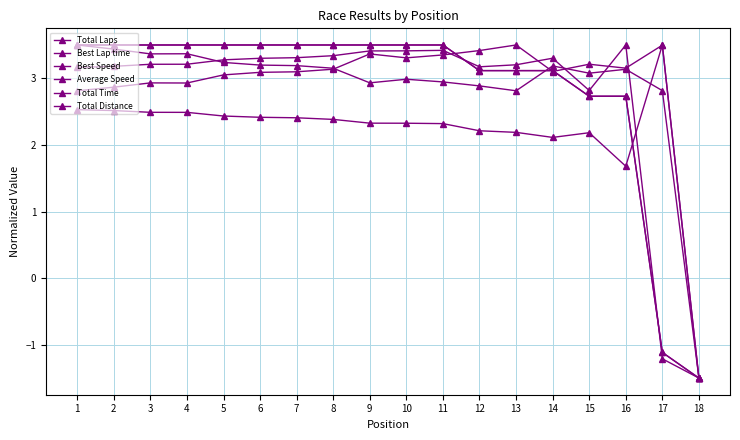

How many interior local valleys does the Total Time series have?

2